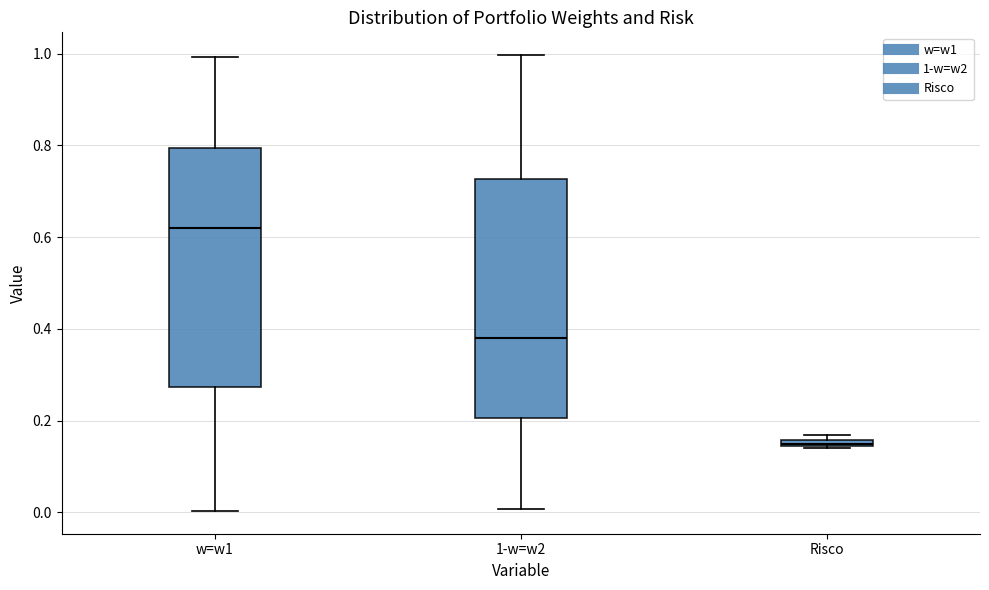

Where is the upper edge of the box for w=w1 on the y-axis? The values are not printed on the chart, so give them approximately, as read against the axis.

0.80